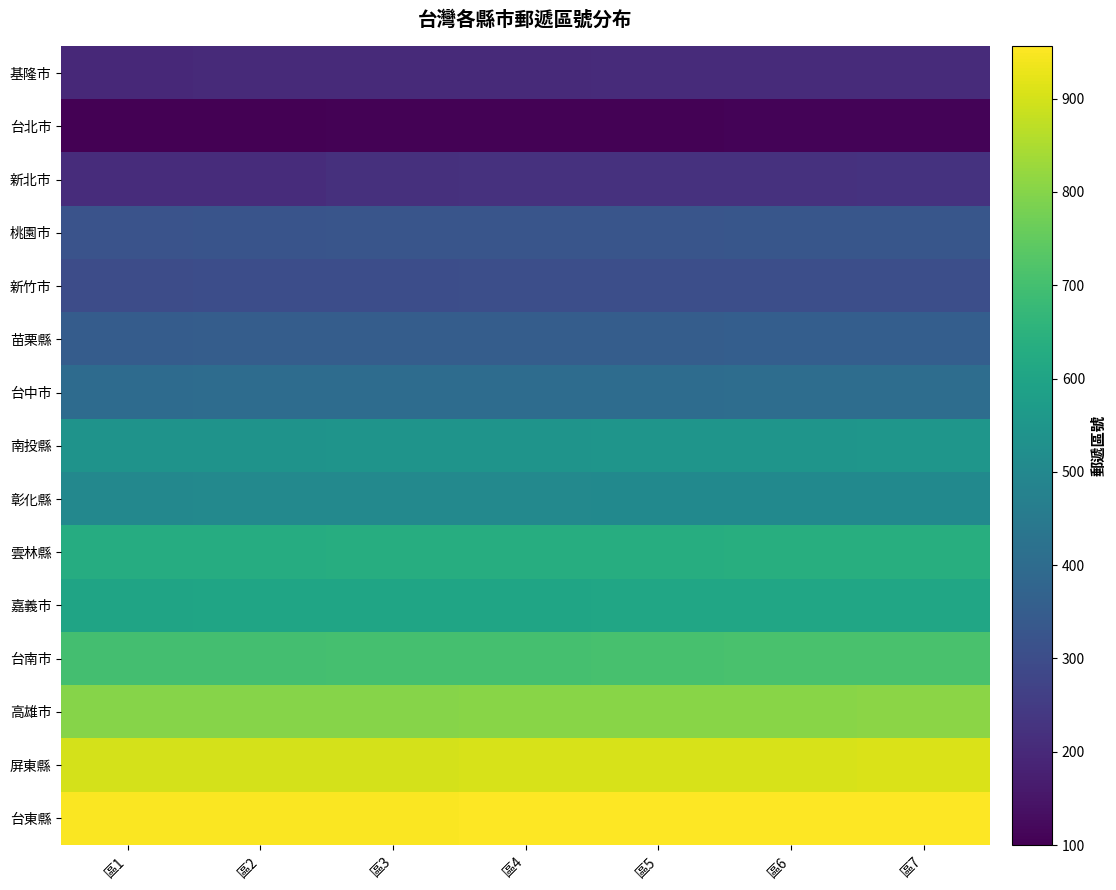

Reading right to left, extract all data points from this chart.

基隆市: 區7=206	區6=205	區5=204	區4=203	區3=202	區2=201	區1=200
台北市: 區7=110	區6=108	區5=106	區4=105	區3=104	區2=103	區1=100
新北市: 區7=224	區6=223	區5=222	區4=221	區3=220	區2=208	區1=207
桃園市: 區7=330	區6=328	區5=327	區4=326	區3=325	區2=324	區1=320
新竹市: 區7=307	區6=306	區5=305	區4=304	區3=303	區2=302	區1=300
苗栗縣: 區7=357	區6=356	區5=354	區4=353	區3=352	區2=351	區1=350
台中市: 區7=407	區6=406	區5=404	區4=403	區3=402	區2=401	區1=400
南投縣: 區7=551	區6=546	區5=545	區4=544	區3=542	區2=541	區1=540
彰化縣: 區7=507	區6=506	區5=505	區4=504	區3=503	區2=502	區1=500
雲林縣: 區7=636	區6=635	區5=634	區4=633	區3=632	區2=631	區1=630
嘉義市: 區7=607	區6=606	區5=605	區4=604	區3=603	區2=602	區1=600
台南市: 區7=710	區6=709	區5=708	區4=704	區3=702	區2=701	區1=700
高雄市: 區7=806	區6=805	區5=804	區4=803	區3=802	區2=801	區1=800
屏東縣: 區7=906	區6=905	區5=904	區4=903	區3=902	區2=901	區1=900
台東縣: 區7=956	區6=955	區5=954	區4=953	區3=952	區2=951	區1=950